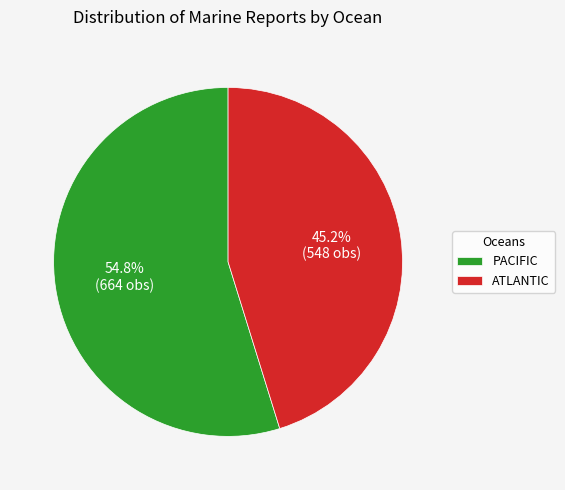

Which category has the biggest portion of the pie?

PACIFIC